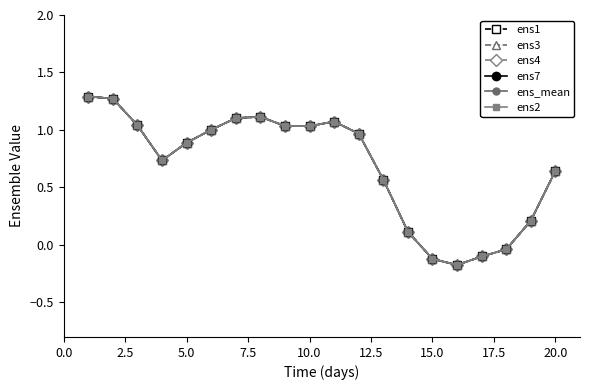

What is the greatest value displayed?

1.3